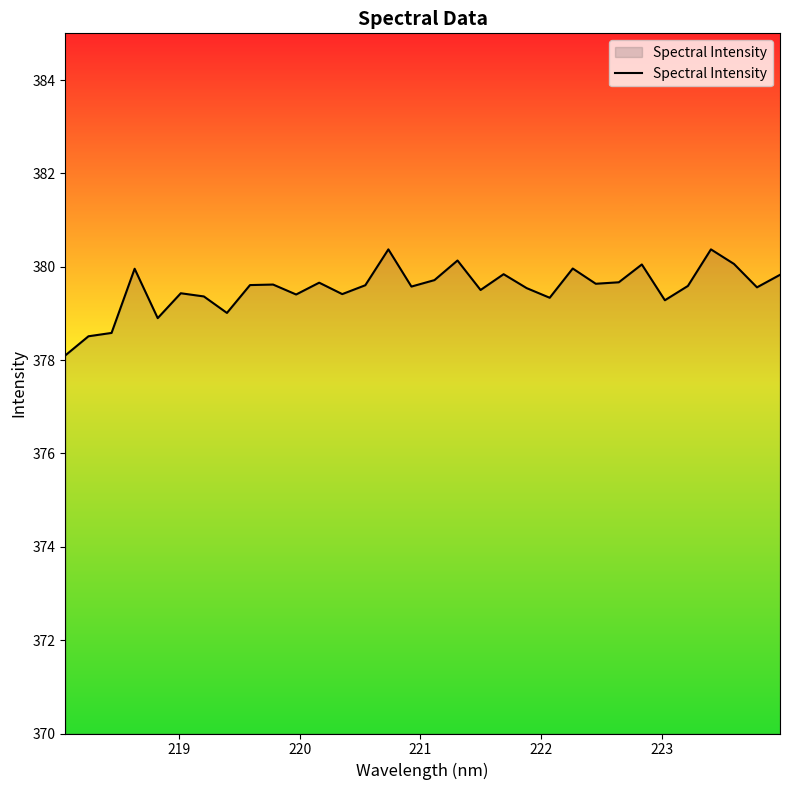

What is the greatest value displayed?

380.4